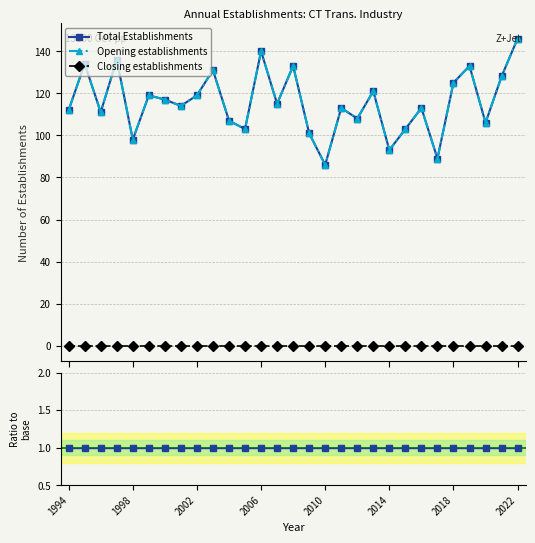

True or false: Total Establishments and Opening establishments intersect in this chart.

False